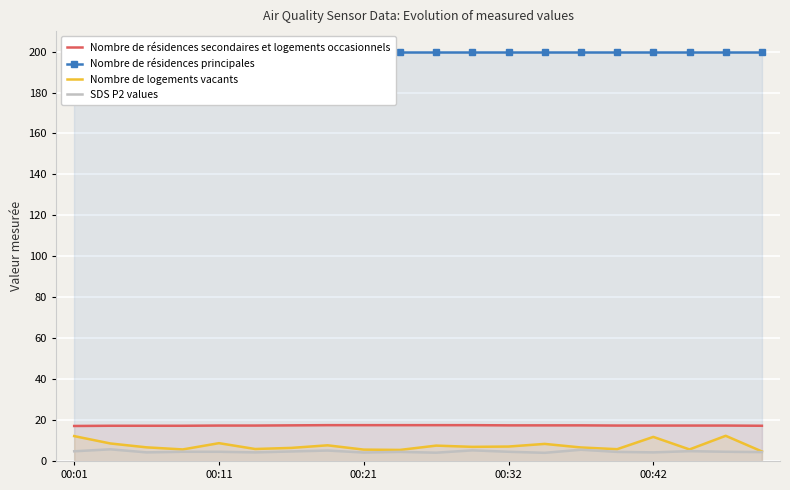

What position from the left is 19?

20